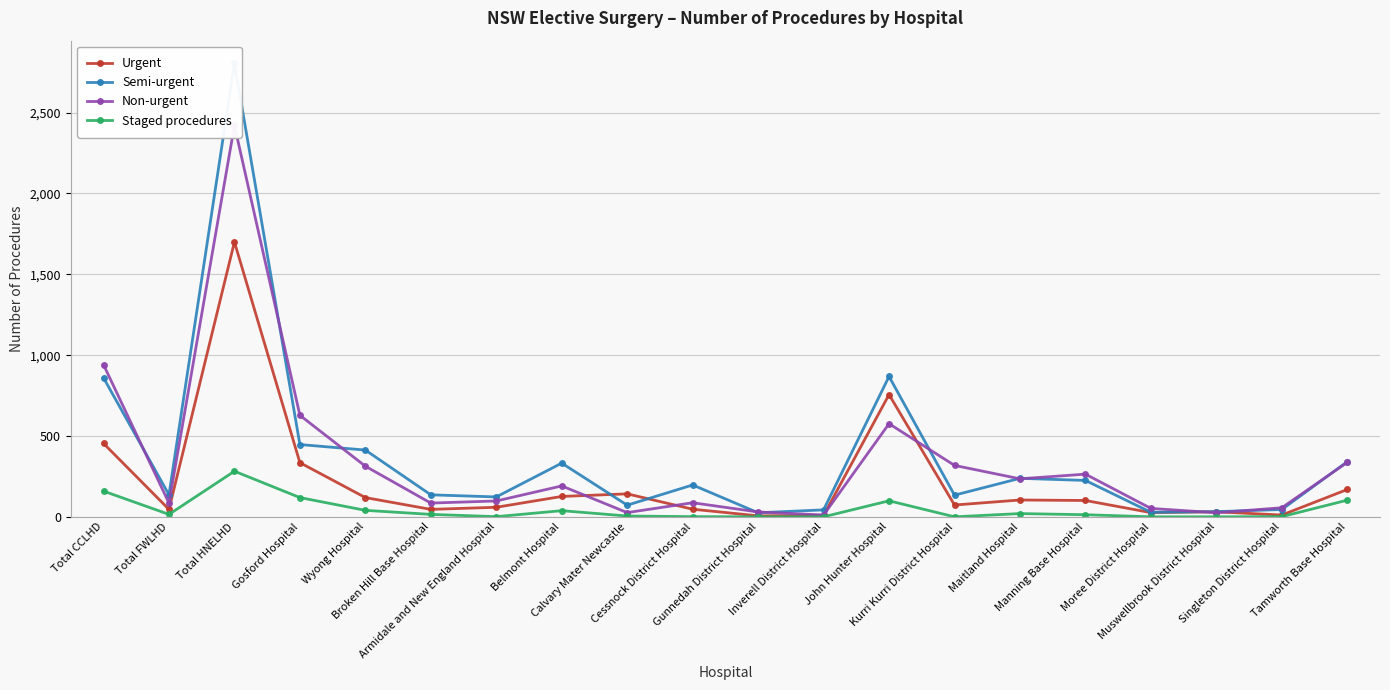

Where does the Urgent series first go above 101?

Total CCLHD